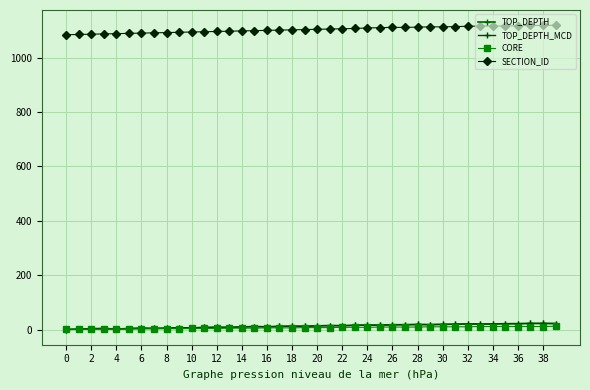

Is this an area chart (filled region under the line)?

No